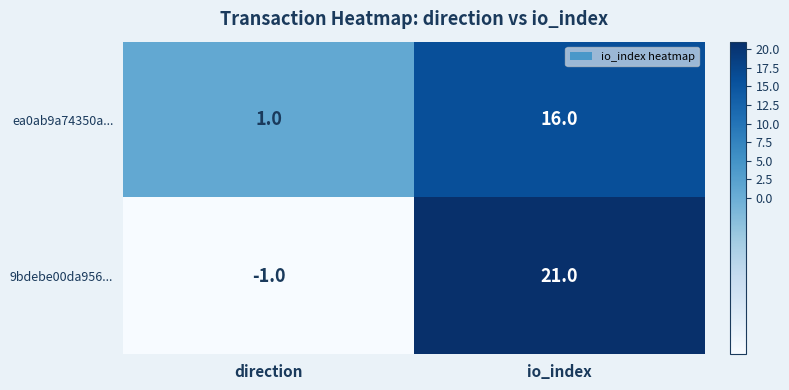

Which series has the widest spread of values?

9bdebe00da956...